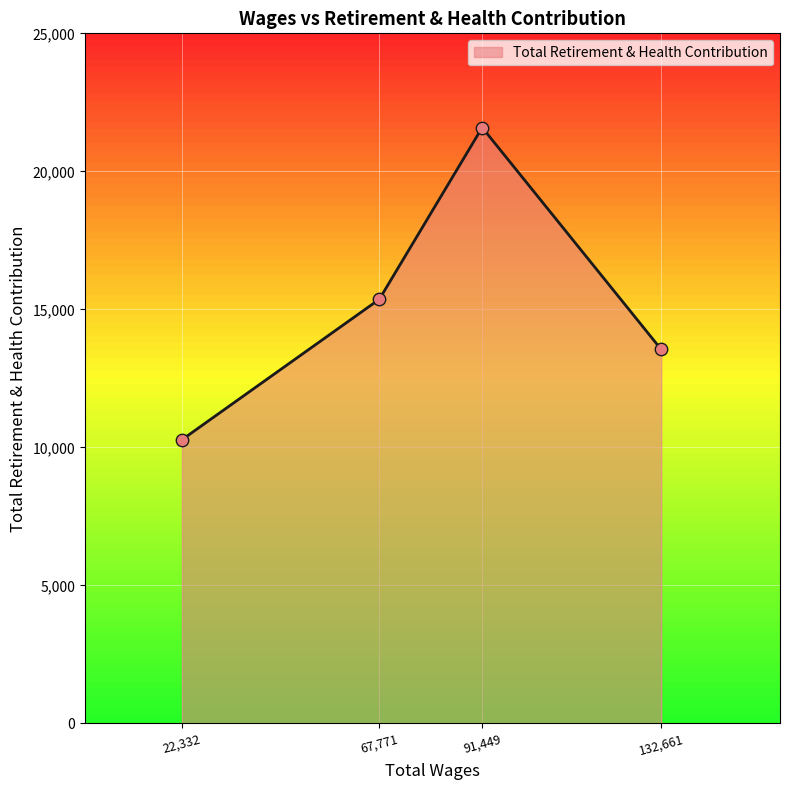

What is the change in value from 67,771 to 132,661?

-1819